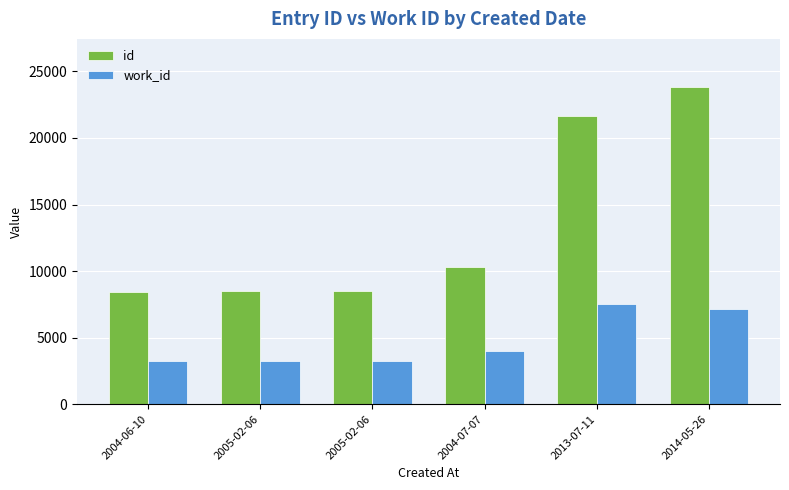

Rank the series by their maximum value, from highest to lowest.

id, work_id